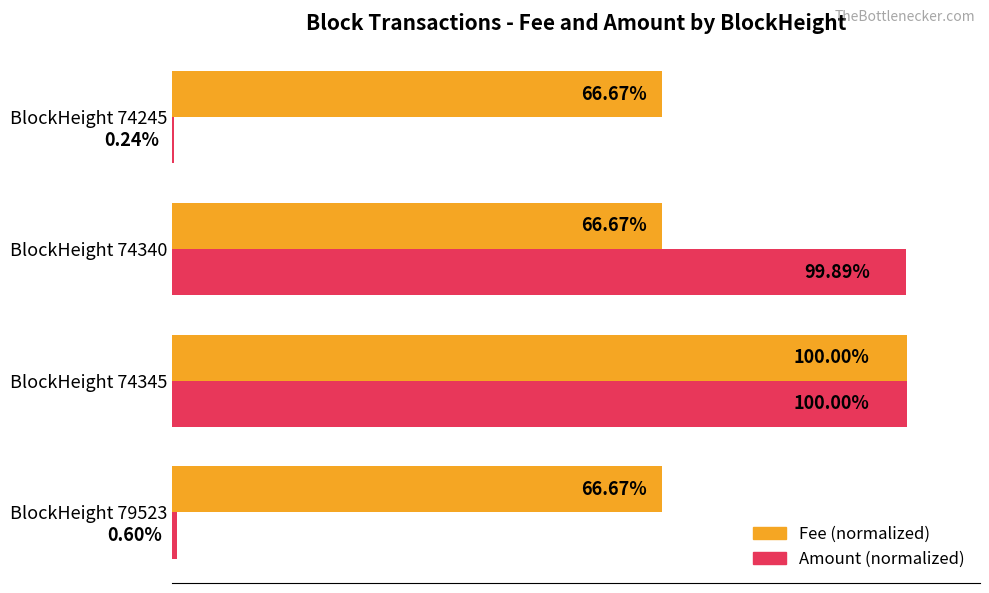

At which category is the sum across all series the highest?

BlockHeight 74345